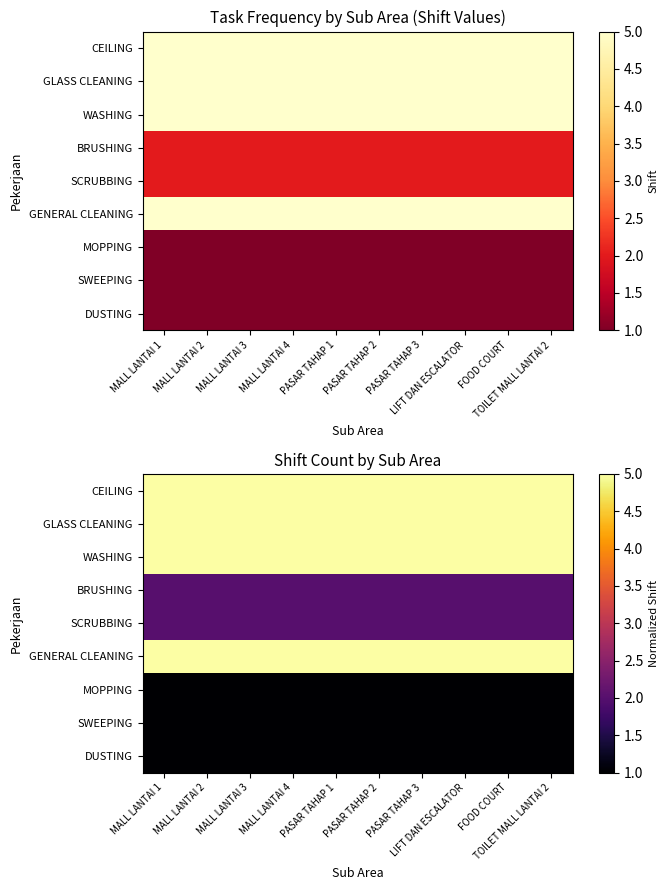

At which category is the sum across all series the highest?

MALL LANTAI 1